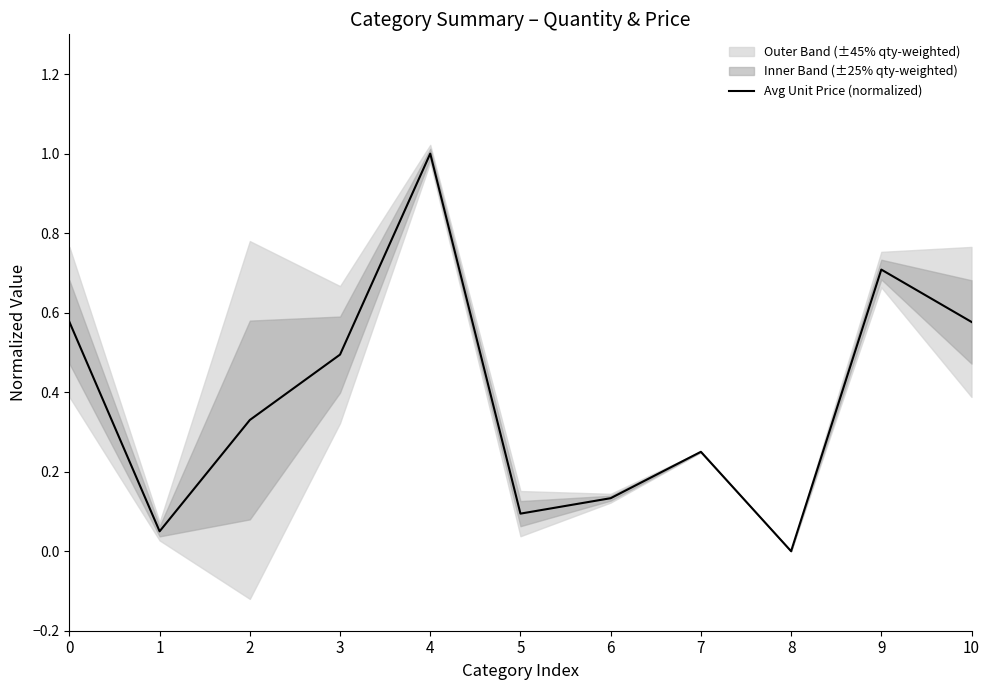

Between 4 and 8, which is larger?

4